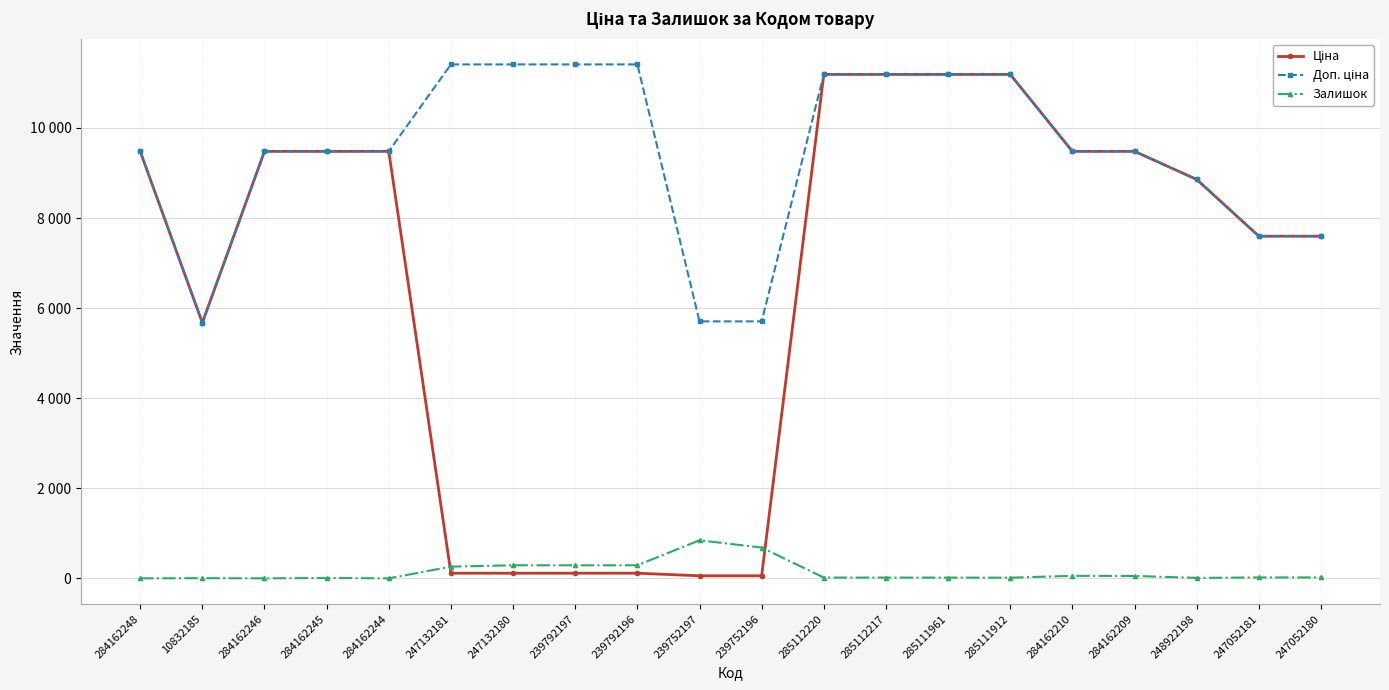

Is this an area chart (filled region under the line)?

No